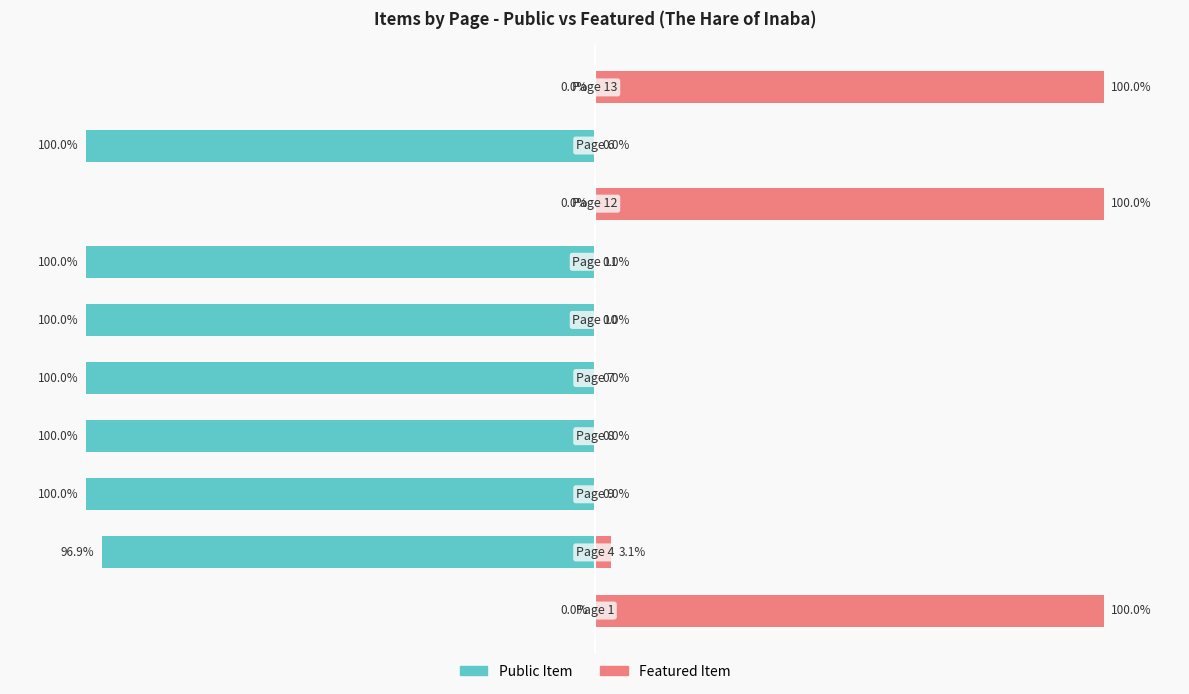

Which has a higher value, 9 or 8?

9